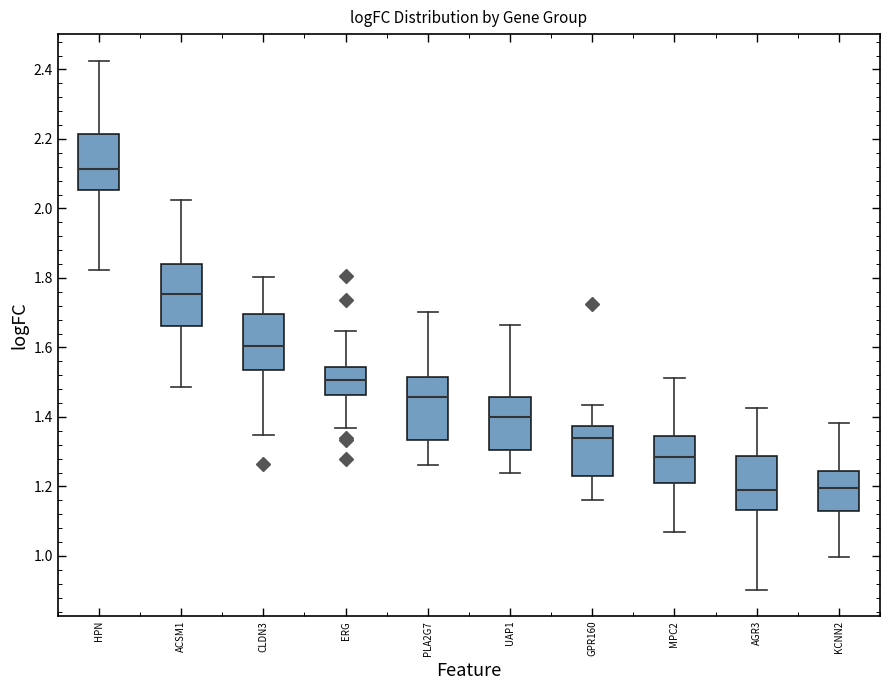

Reading left to right, transcribe this box plot: for each box, give where its median line is, the range the box spans, and where its two whiskers end, as read against the y-axis. The values are not printed on the chart, so give them approximately, as read against the axis.

HPN: median 2.12, box 2.06 to 2.22, whiskers 1.82 to 2.42
ACSM1: median 1.76, box 1.66 to 1.84, whiskers 1.48 to 2.02
CLDN3: median 1.60, box 1.54 to 1.70, whiskers 1.34 to 1.80
ERG: median 1.50, box 1.46 to 1.54, whiskers 1.36 to 1.64
PLA2G7: median 1.46, box 1.34 to 1.52, whiskers 1.26 to 1.70
UAP1: median 1.40, box 1.30 to 1.46, whiskers 1.24 to 1.66
GPR160: median 1.34, box 1.22 to 1.38, whiskers 1.16 to 1.44
MPC2: median 1.28, box 1.20 to 1.34, whiskers 1.06 to 1.52
AGR3: median 1.20, box 1.14 to 1.28, whiskers 0.90 to 1.42
KCNN2: median 1.20, box 1.12 to 1.24, whiskers 1.00 to 1.38